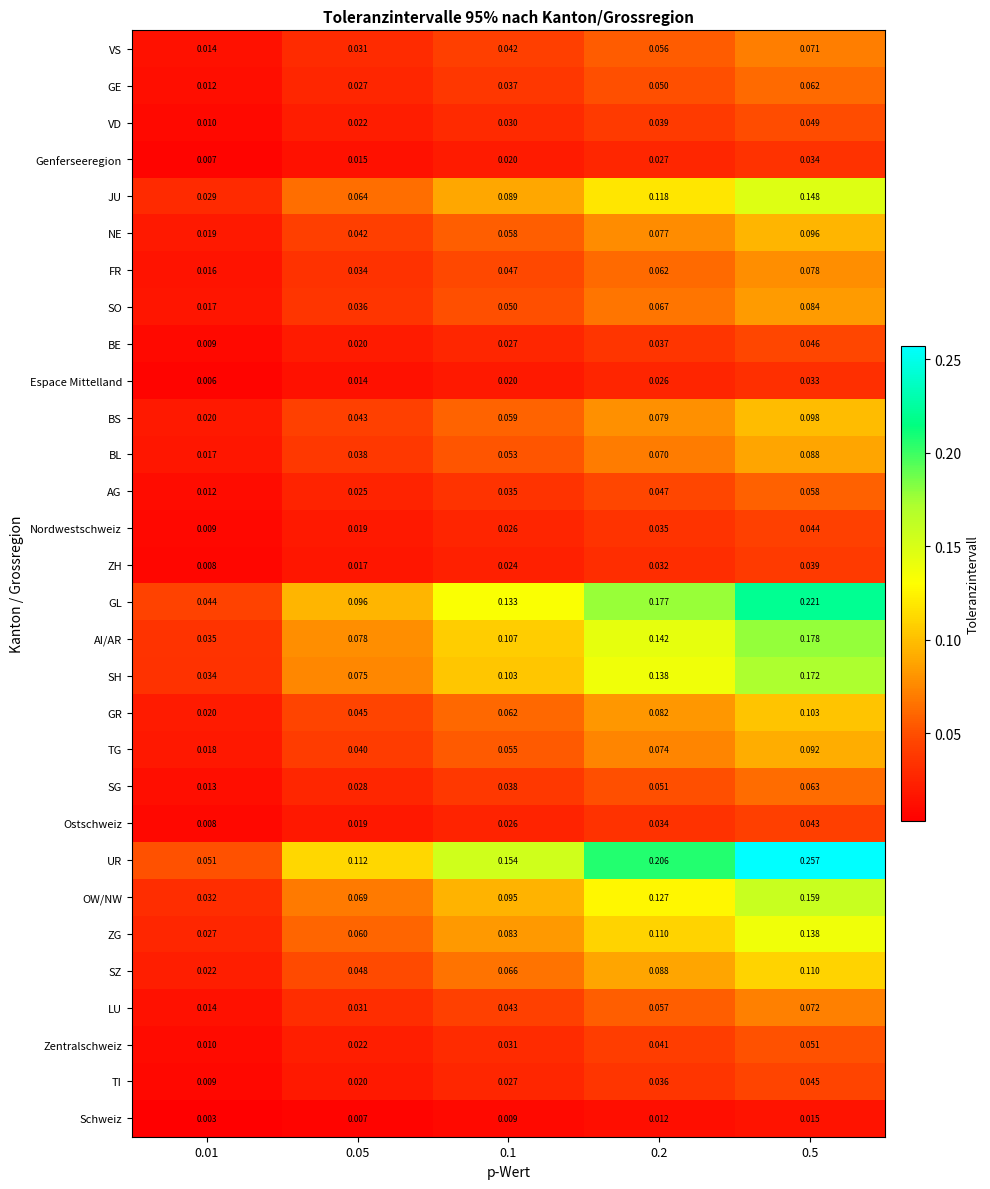

Between 0.01 and 0.1, which series saw the biggest shift?

UR